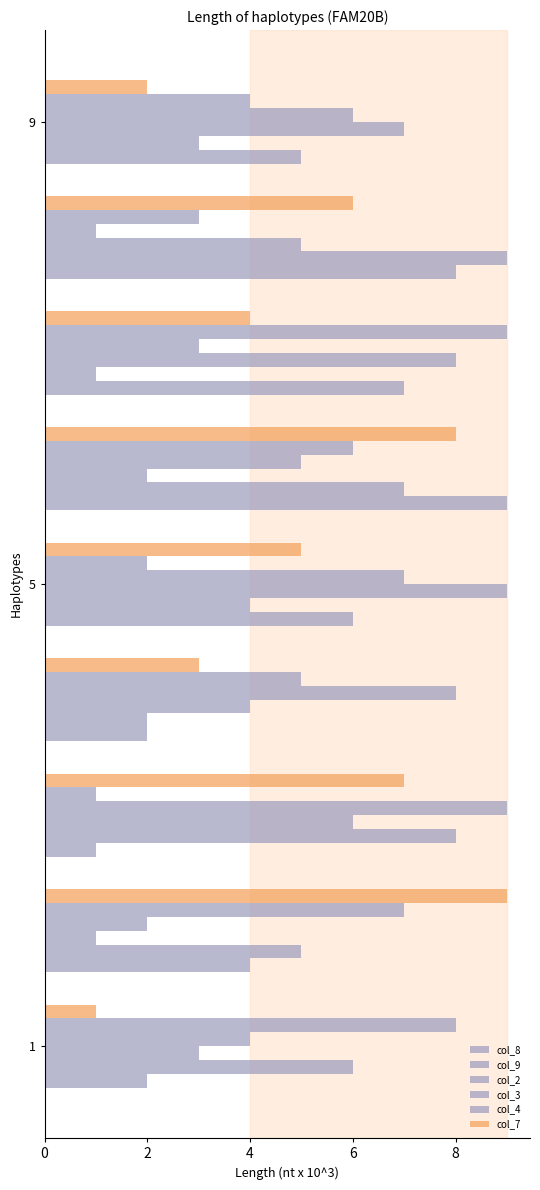

At which label does col_3 first exceed 5?

4